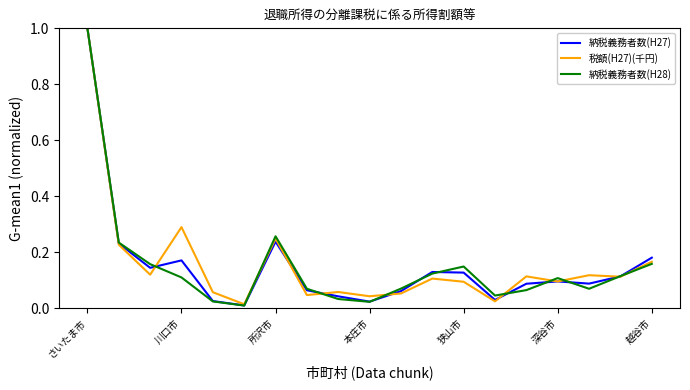

What are all the series names shown in the legend?

納税義務者数(H27), 税額(H27)(千円), 納税義務者数(H28)